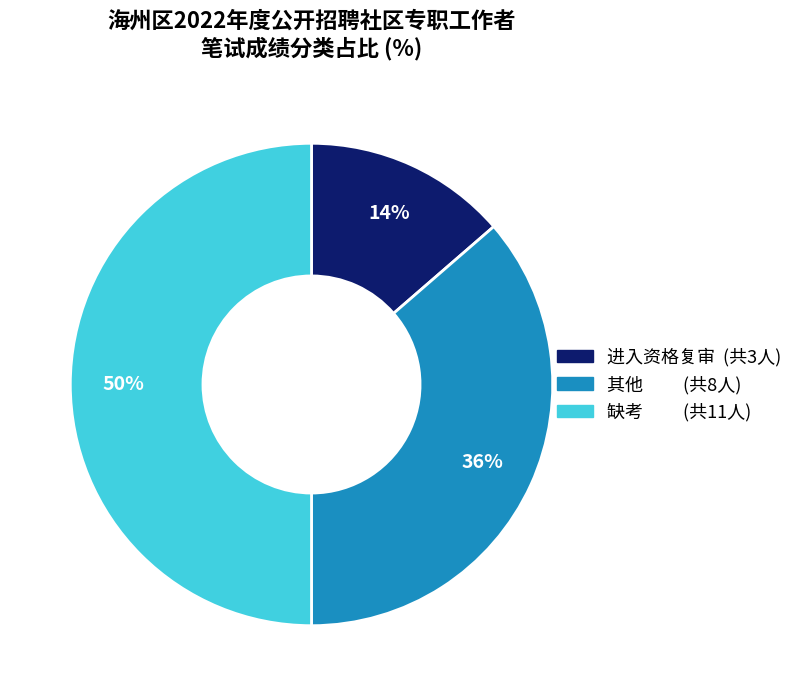

To the nearest percent, what is the difference between the largest and smallest slice percentages?

36%